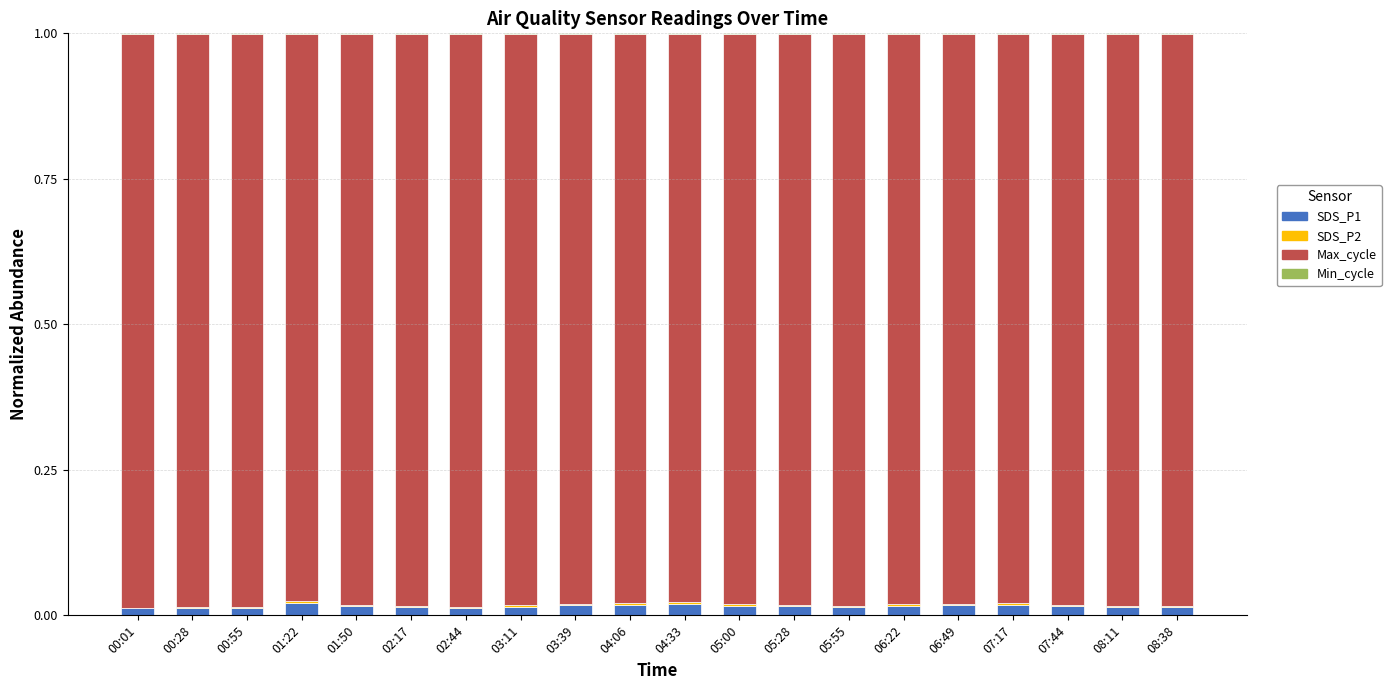

True or false: SDS_P1 has a value of 0.0 at 02:44.

True